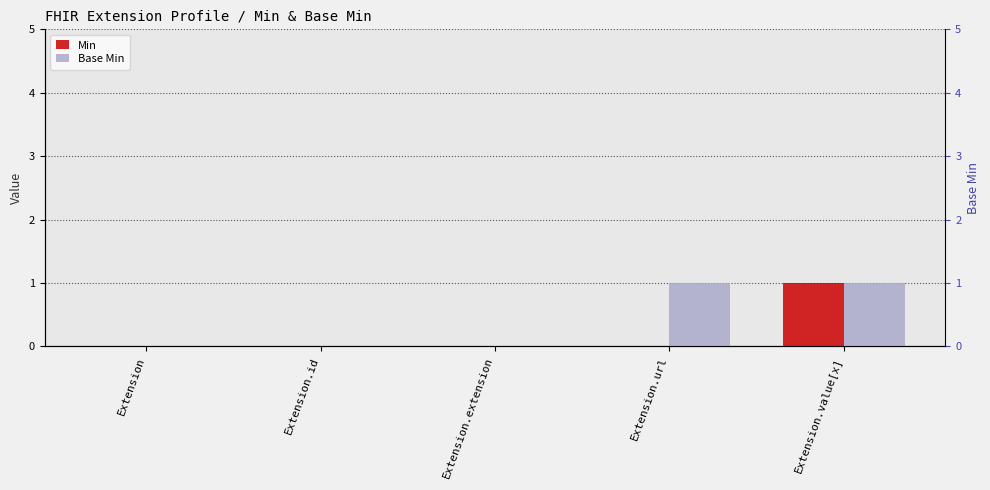

List the series in order of their overall mean, highest first.

Base Min, Min